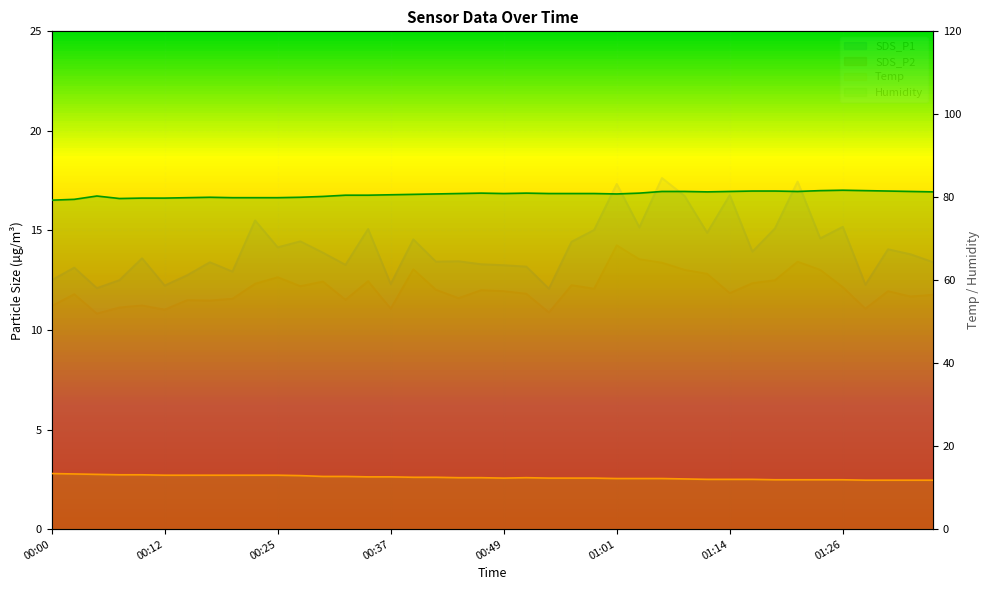

How many interior local peaks does the SDS_P1 series have?

14